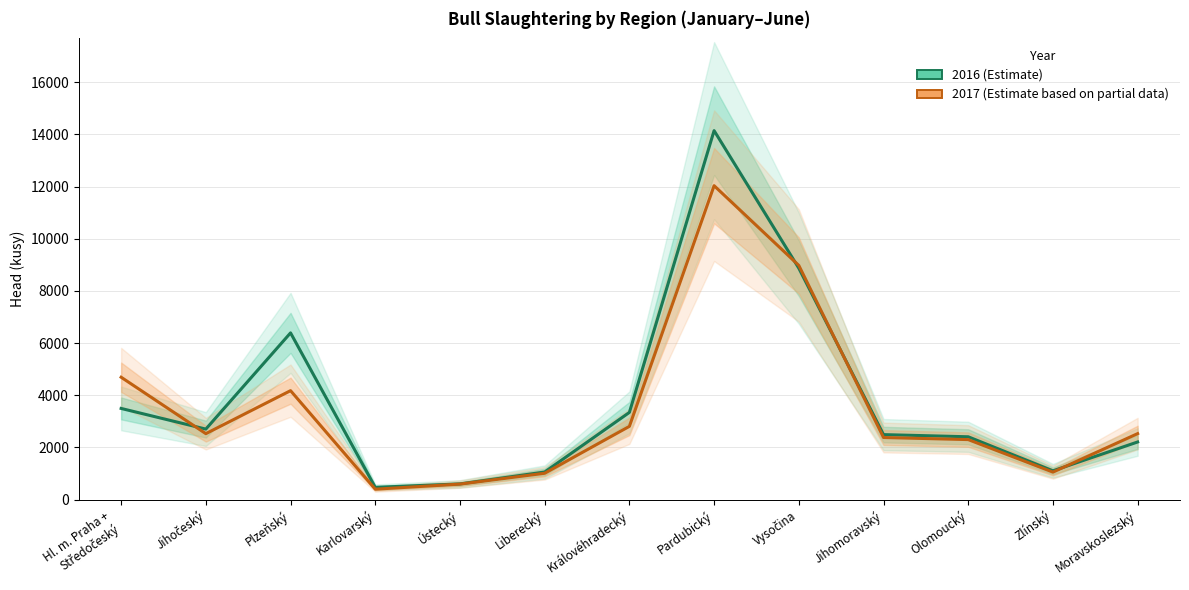

Where is the first local minimum for 2017?

Jihočeský